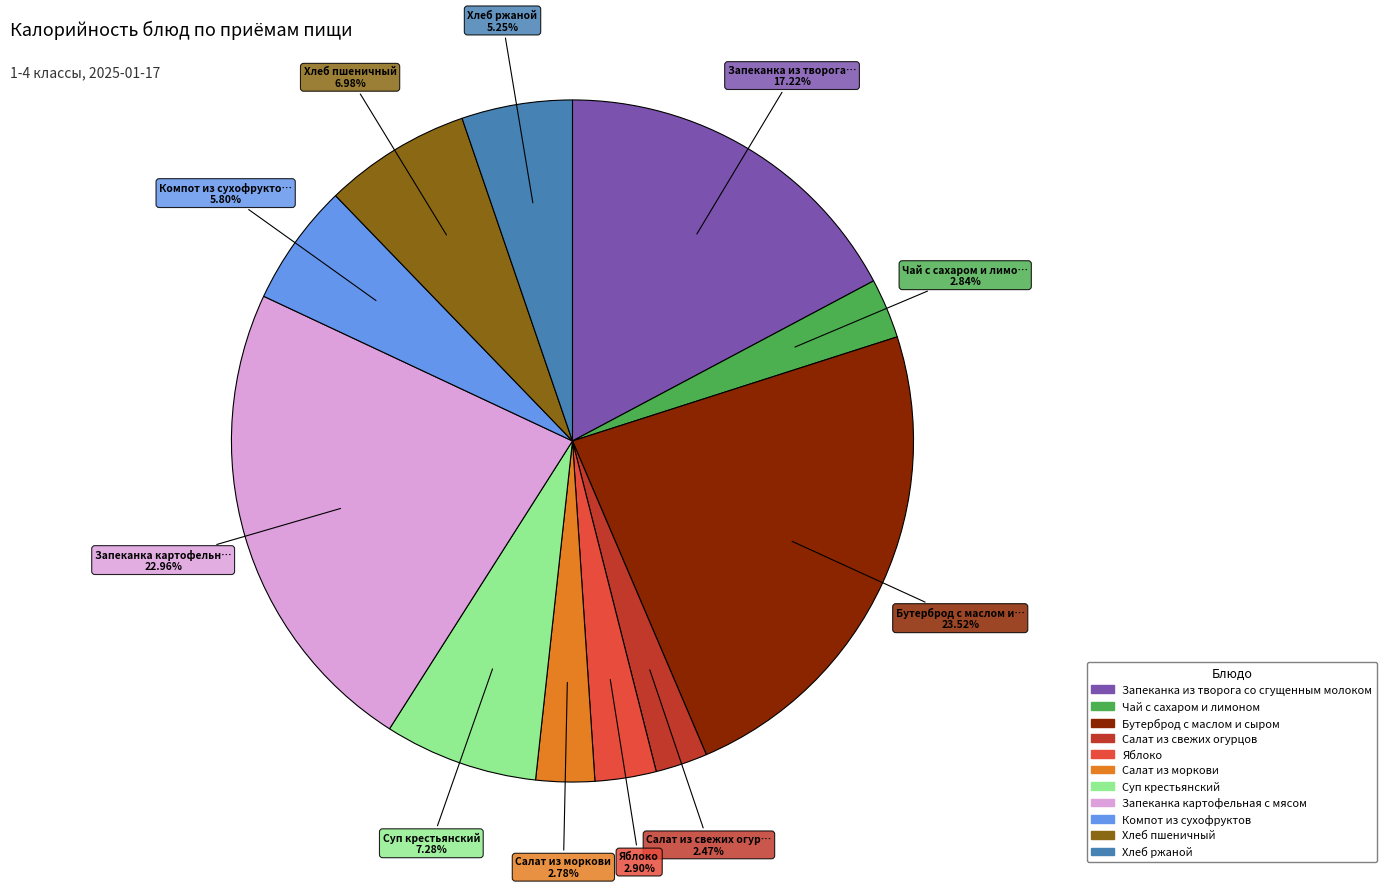

Between Салат из моркови and Хлеб пшеничный, which is larger?

Хлеб пшеничный